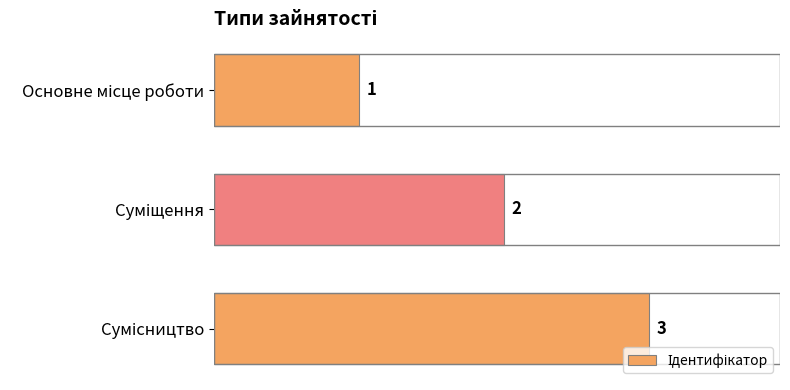

What is the sum of all values?

6